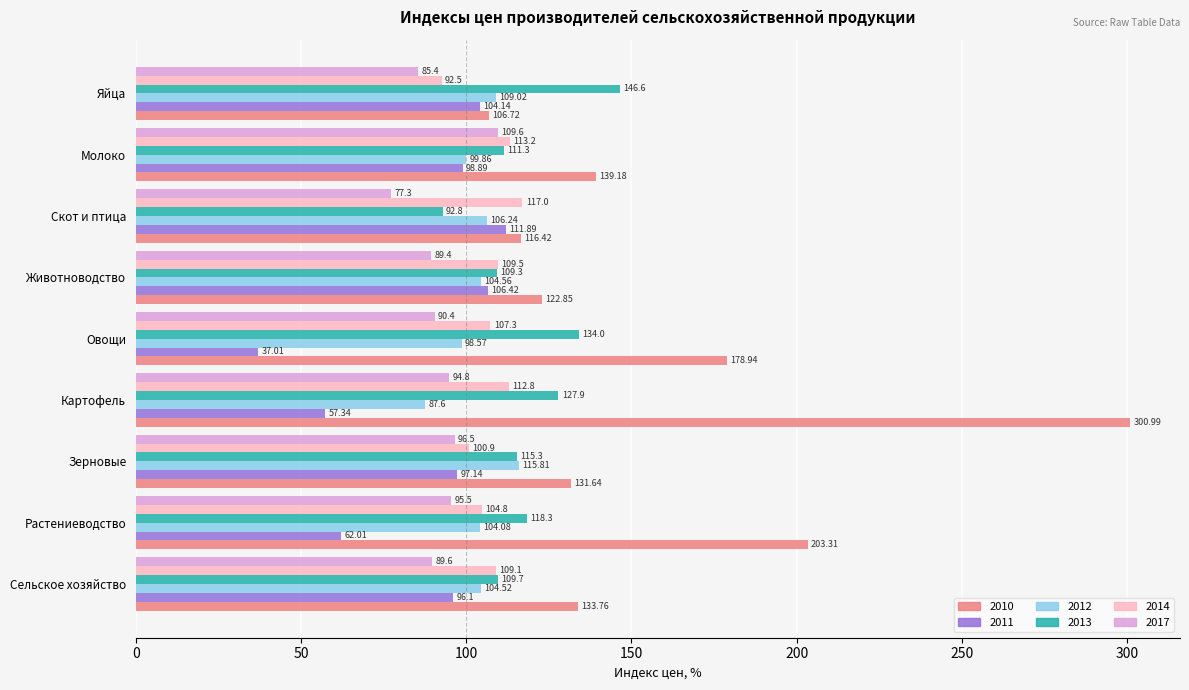

At which category is the sum across all series the highest?

Картофель